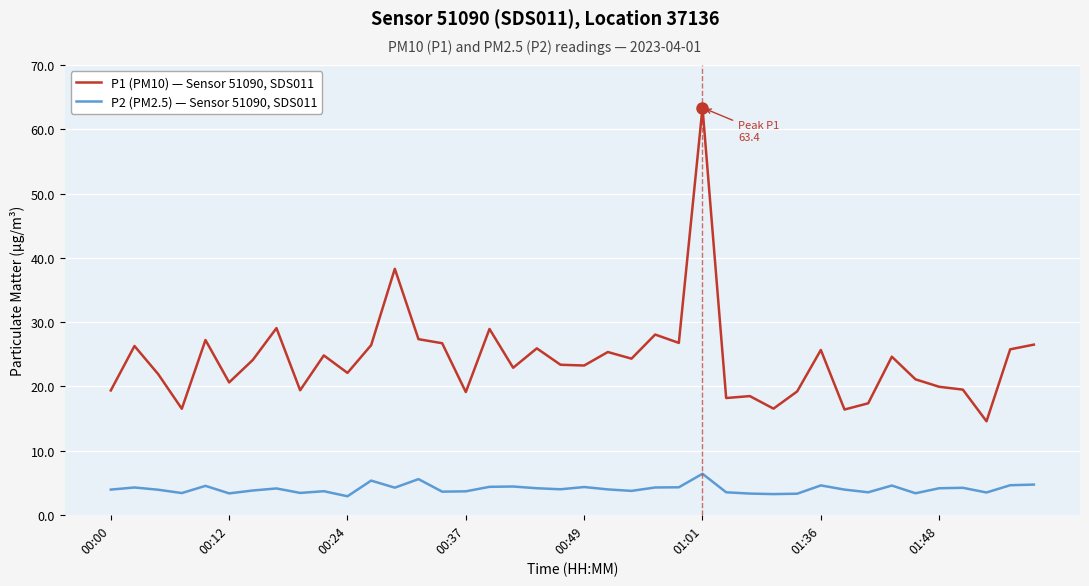

Which series has the largest total across all categories?

P1 (PM10) — Sensor 51090, SDS011